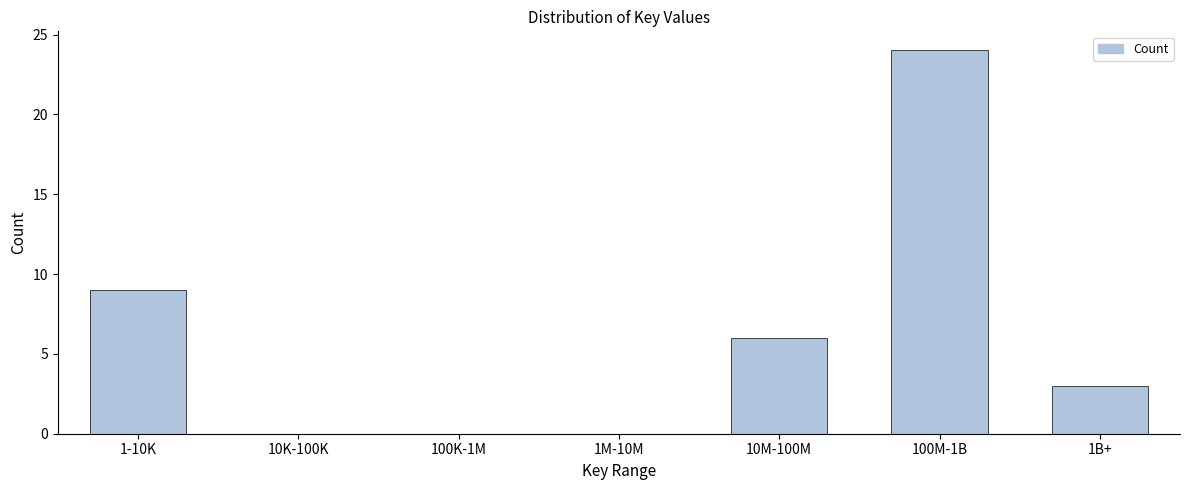

Reading left to right, list all the values displayed in this chart.

1-10K=9	10K-100K=0	100K-1M=0	1M-10M=0	10M-100M=6	100M-1B=24	1B+=3